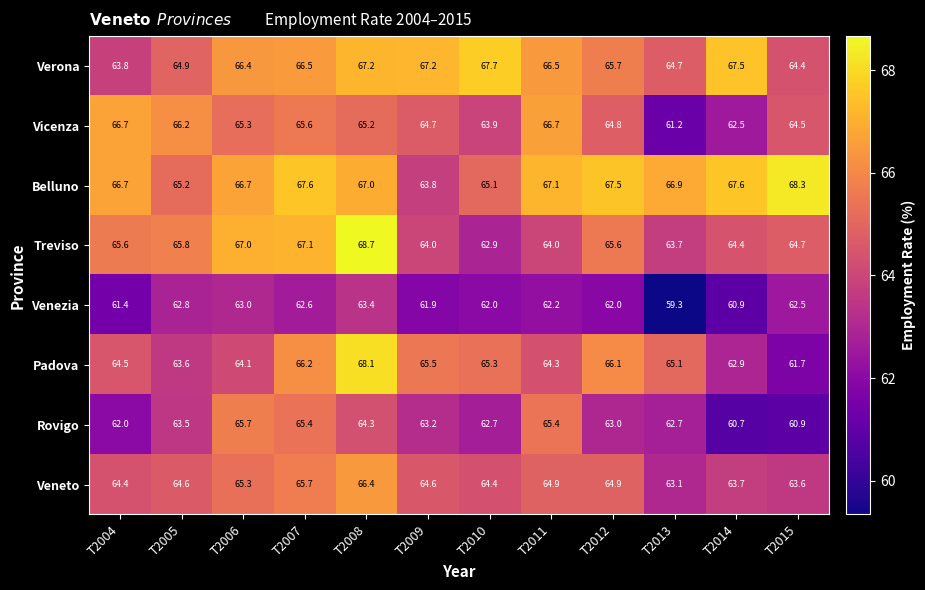

At which label is Veneto closest to 64?

T2014